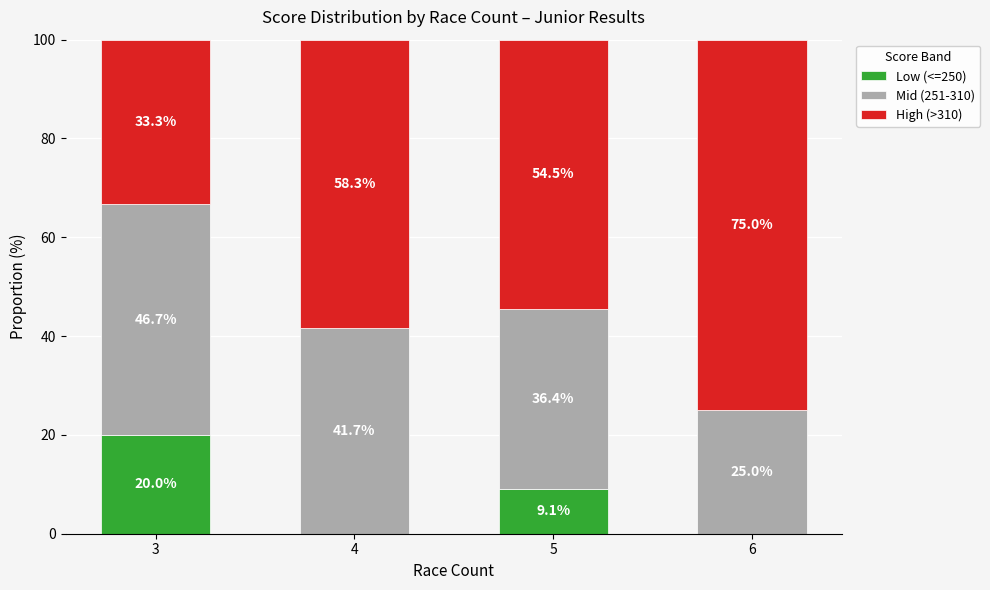

Read the Low (<=250) value at 3.

20.0